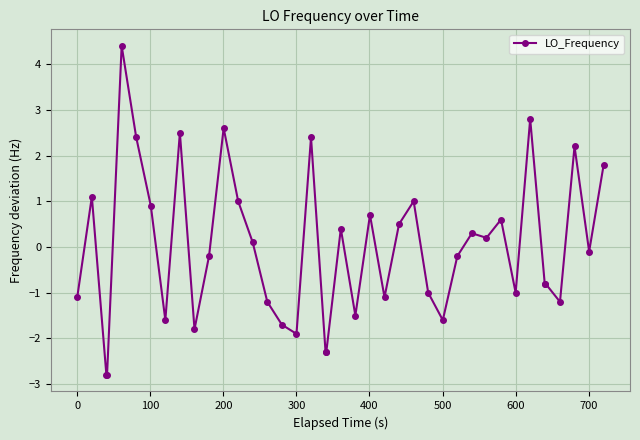

How many values exceed 0?

19